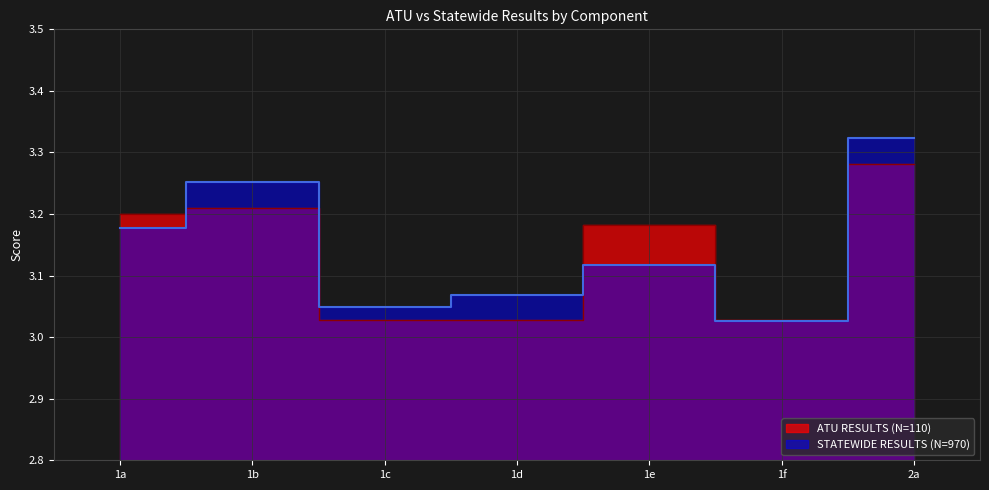

Which series has the largest range (max minus min)?

STATEWIDE RESULTS (N=970)